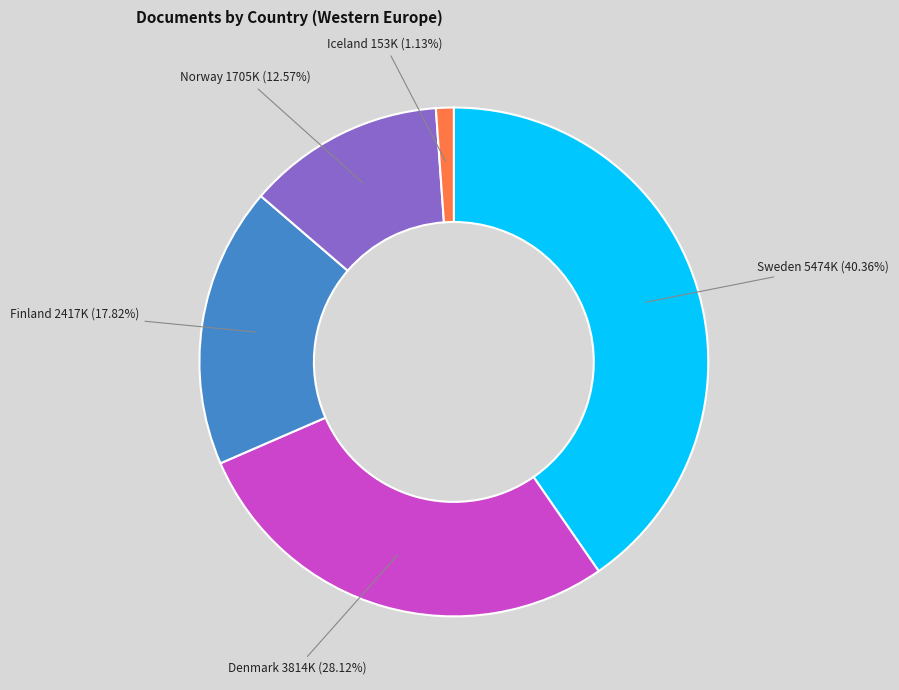

What is the ratio of the value at Denmark to the value at Sweden?

0.7